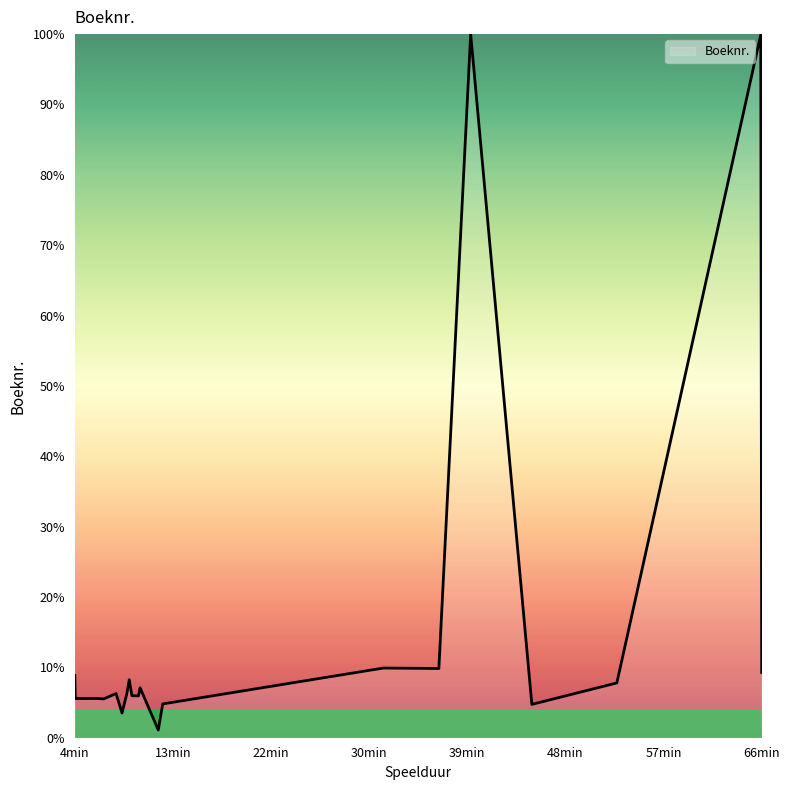

What is the greatest value displayed?

100.0